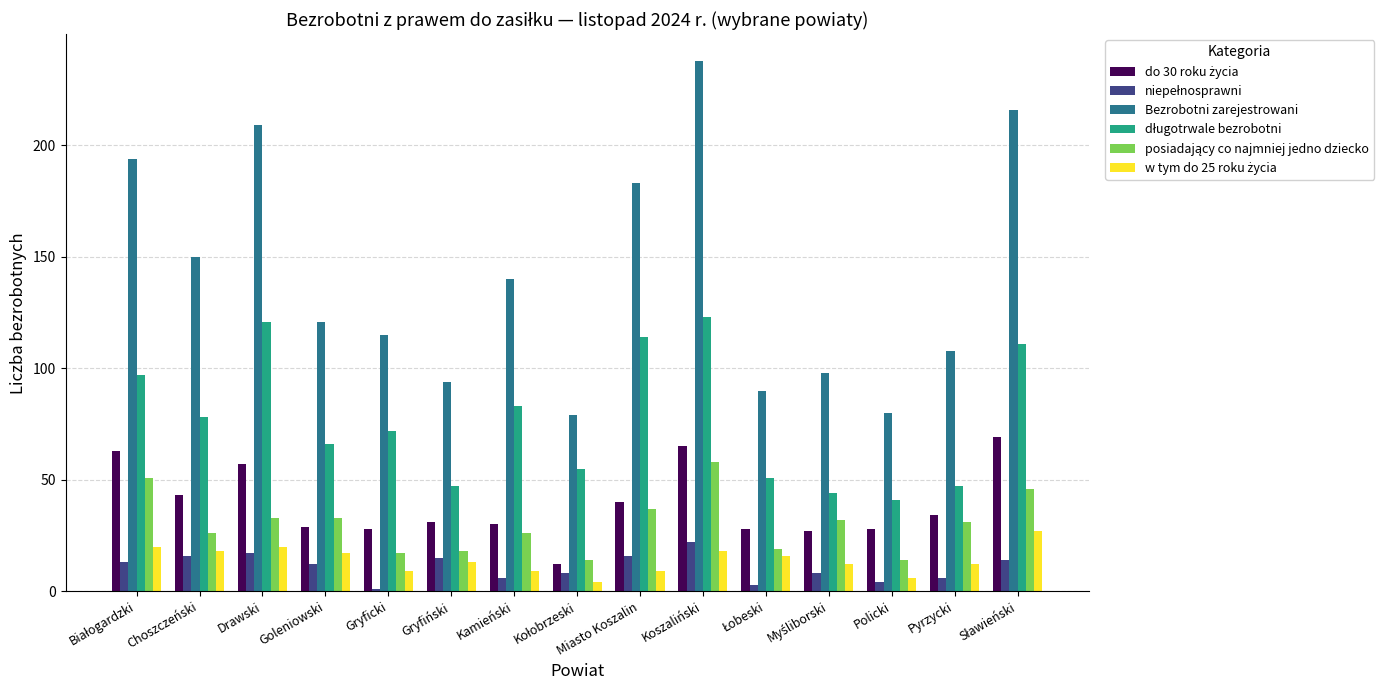

What is the difference between the second highest and second lowest values in the Bezrobotni zarejestrowani series?

136